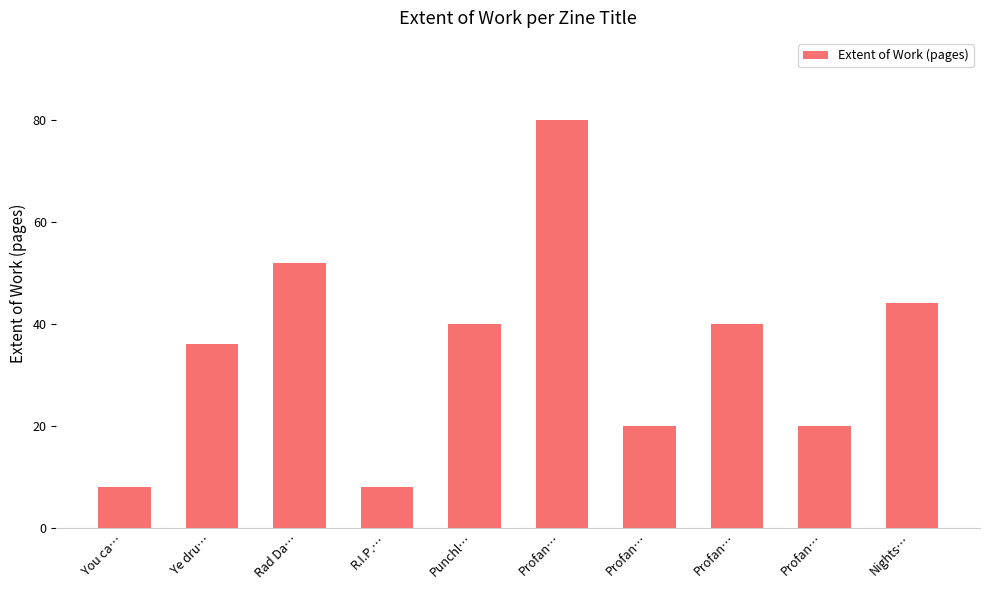

Reading left to right, transcribe all the data shown in this chart.

You ca…=8	Ye dru…=36	Rad Da…=52	R.I.P.…=8	Punchl…=40	Profan…=80	Profan…=20	Profan…=40	Profan…=20	Nights…=44